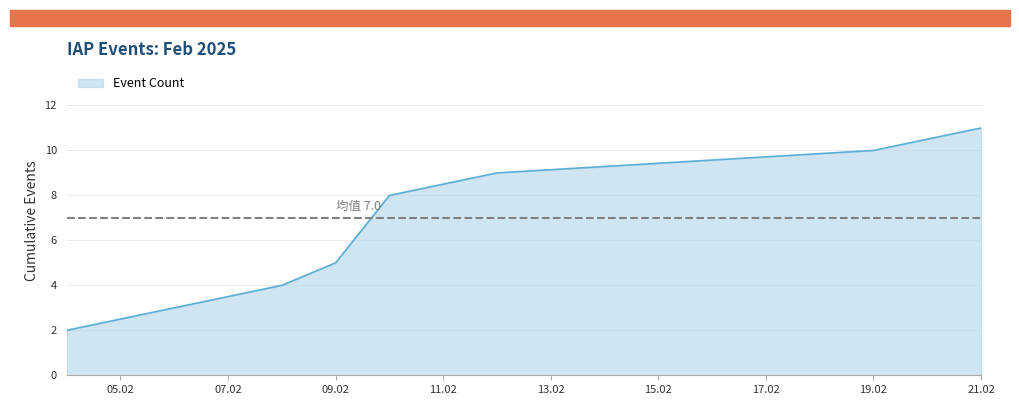

What is the greatest value displayed?

11